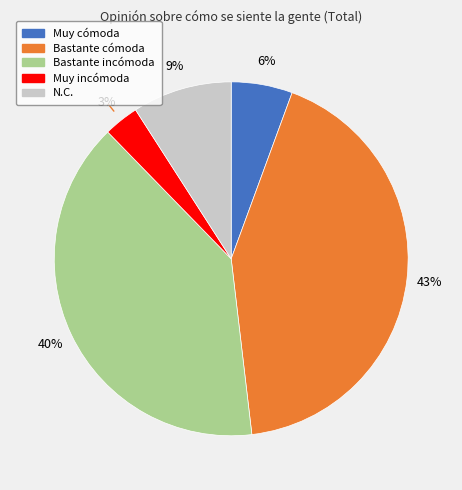

Is there a majority slice in this chart?

No